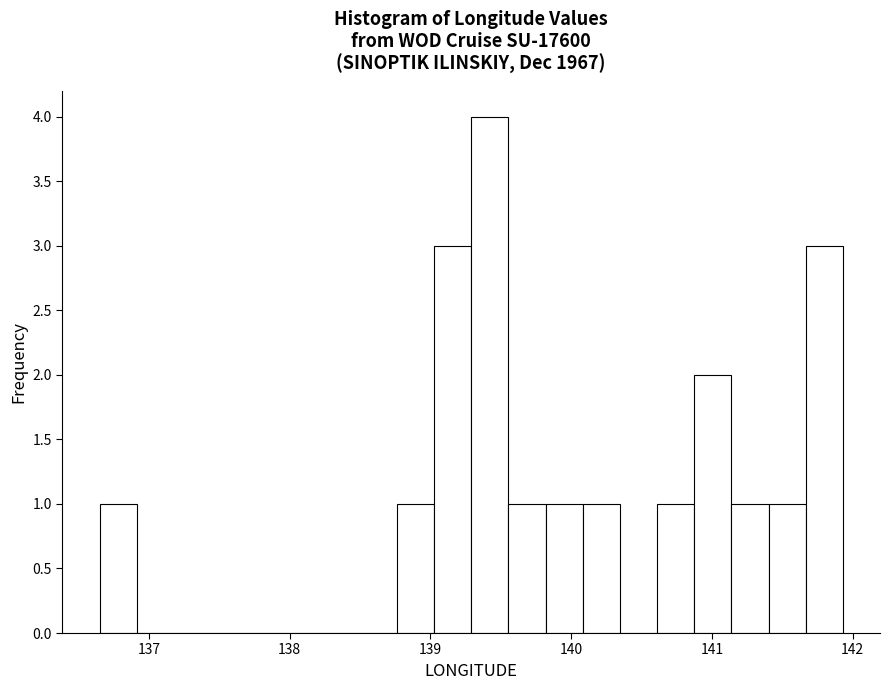

Around what value on the x-axis is the tallest bar? Give the approximate position of its centre, as read against the axis.

139.4